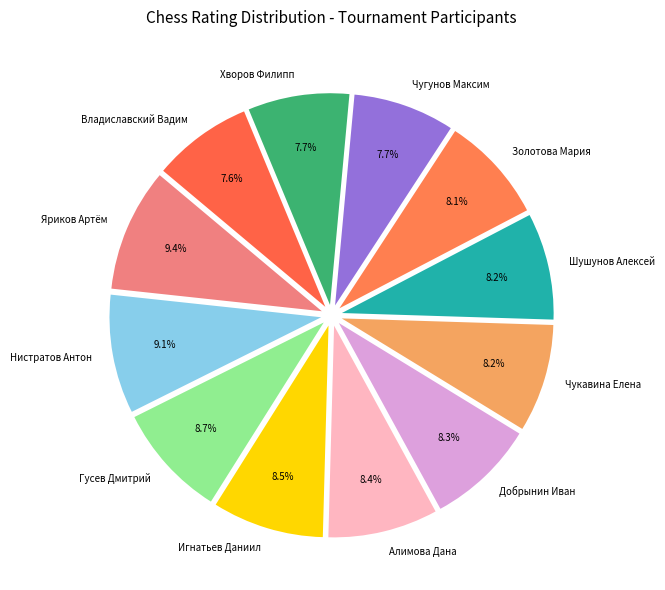

Combined, do Добрынин Иван and Алимова Дана account for over 50%?

No